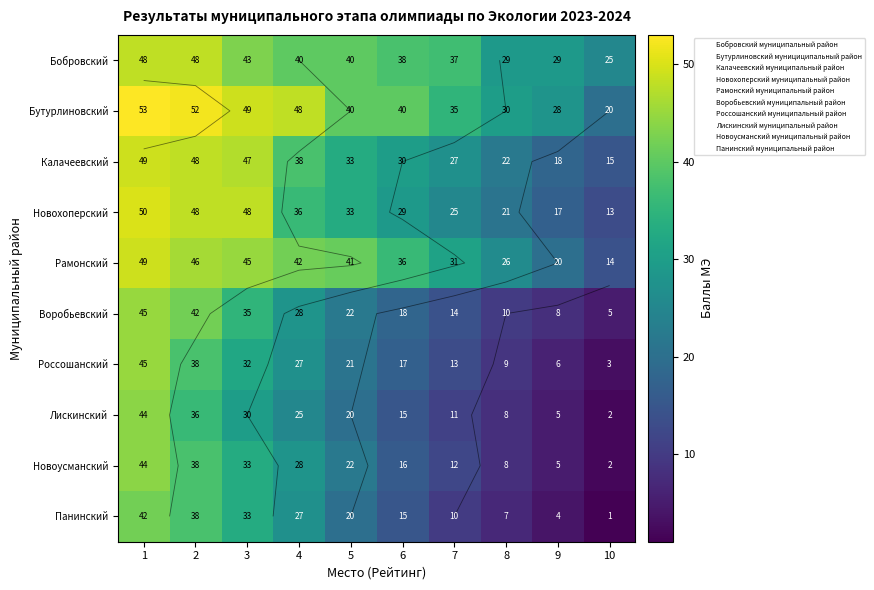

The Новоусманский series shows 44 at 1. True or false?

True